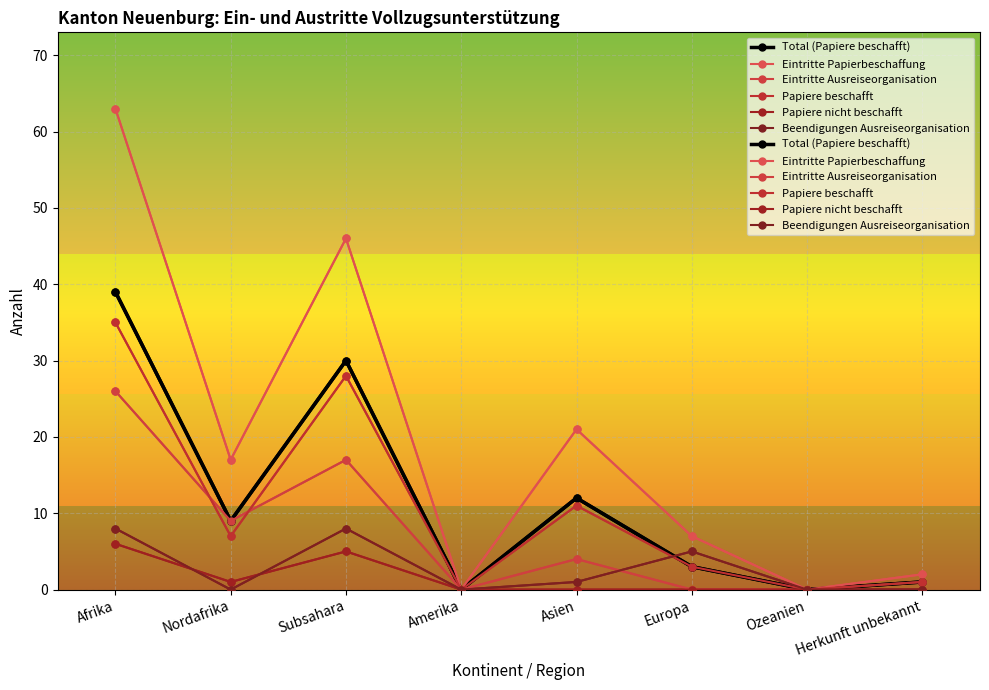

At how many categories does at least one series exceed 59?

1